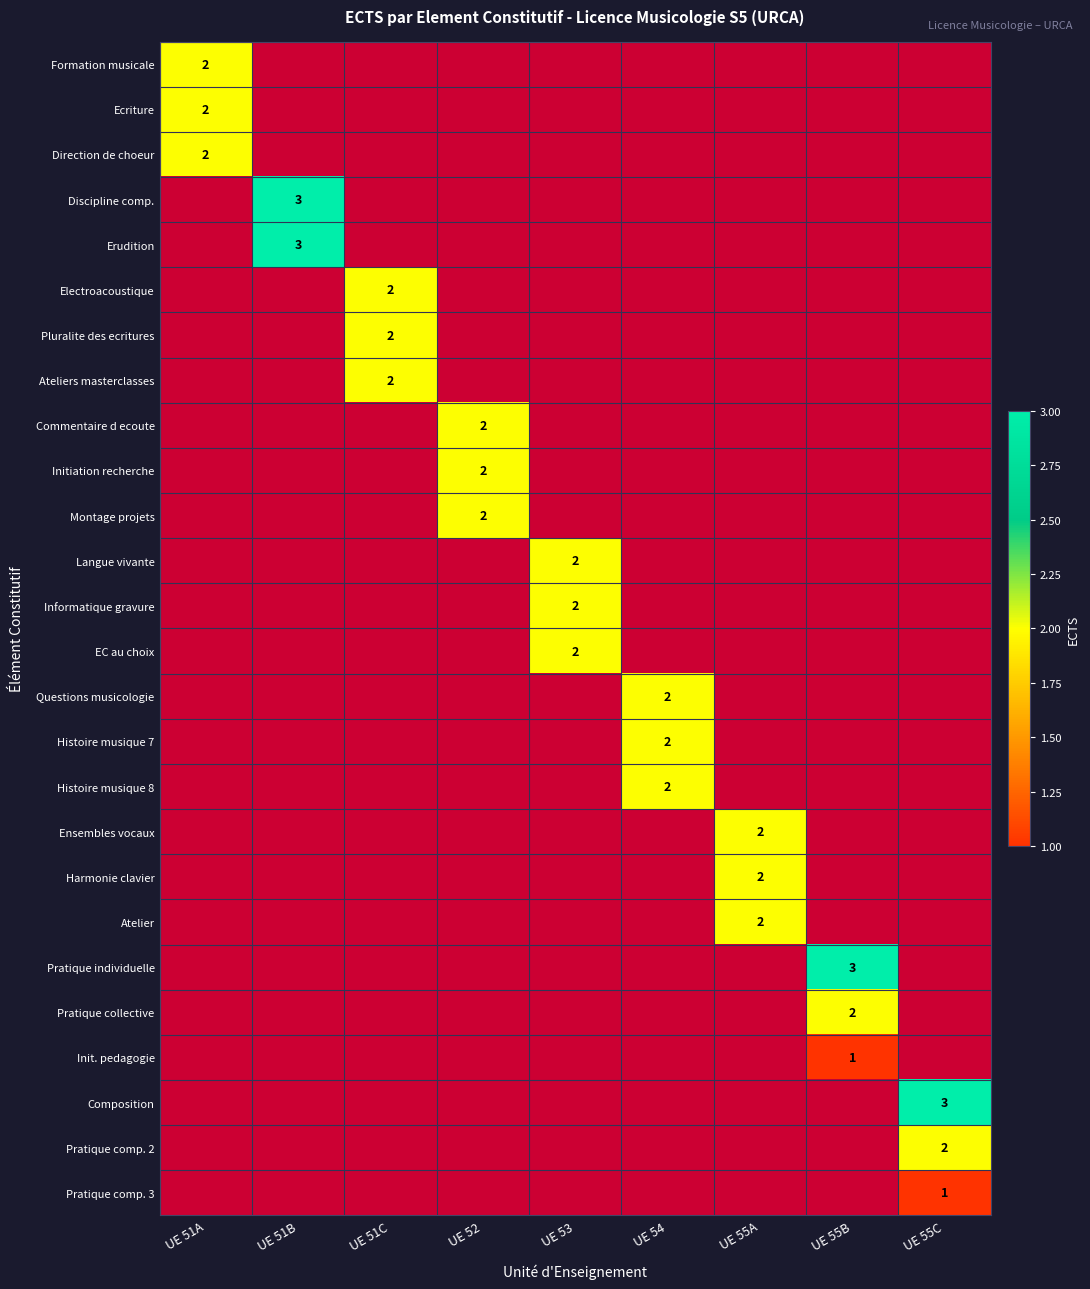

At how many categories does at least one series exceed 2?

3